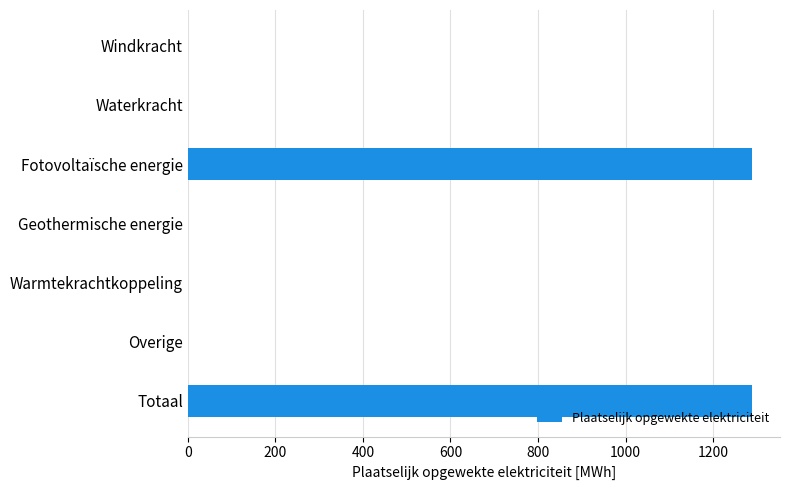

What is the greatest value displayed?

1288.4